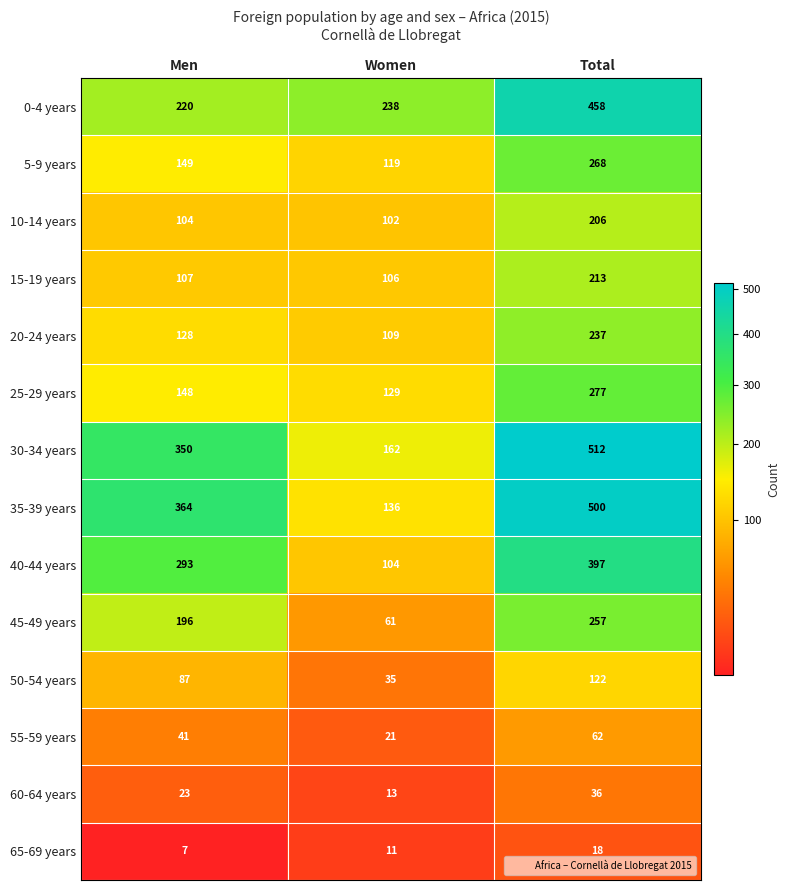

What value does the 30-34 years series have at Total, to the nearest 50?

500